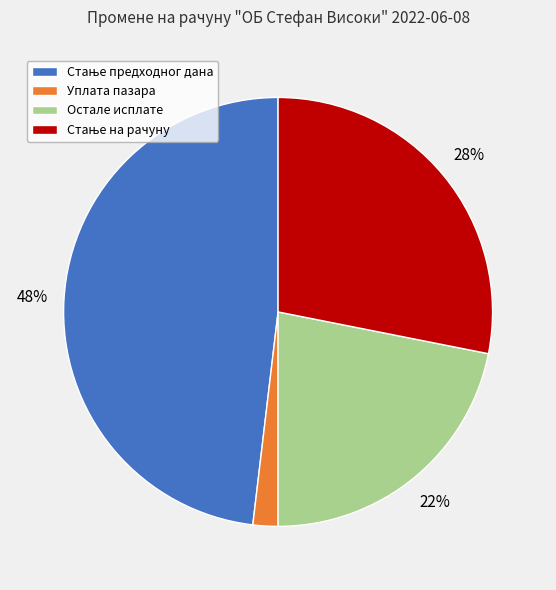

To the nearest percent, what portion does Уплата пазара represent?

2%